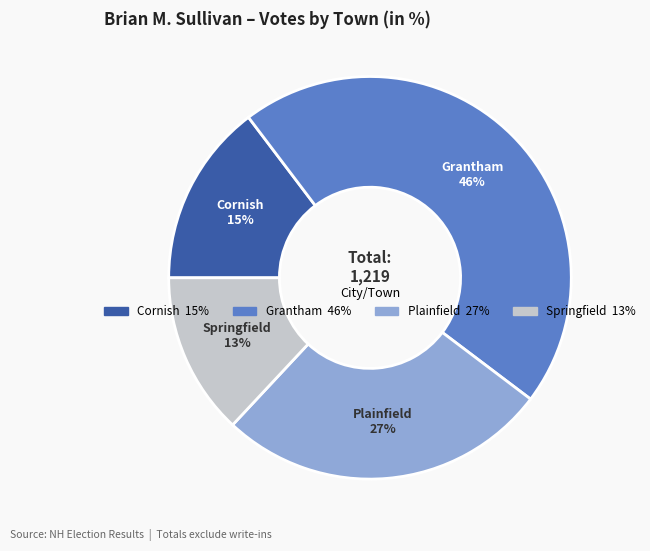

Is the sum of Plainfield and Cornish greater than half?

No